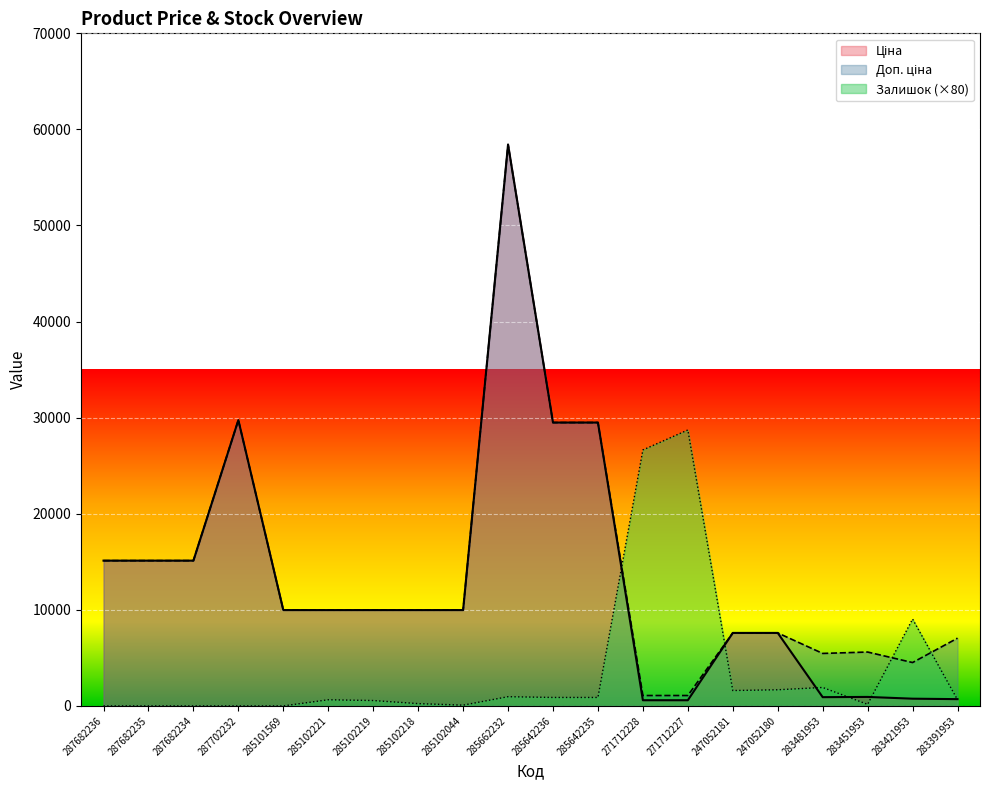

What is the value of the Ціна point at the 7th from the left?

9975.0